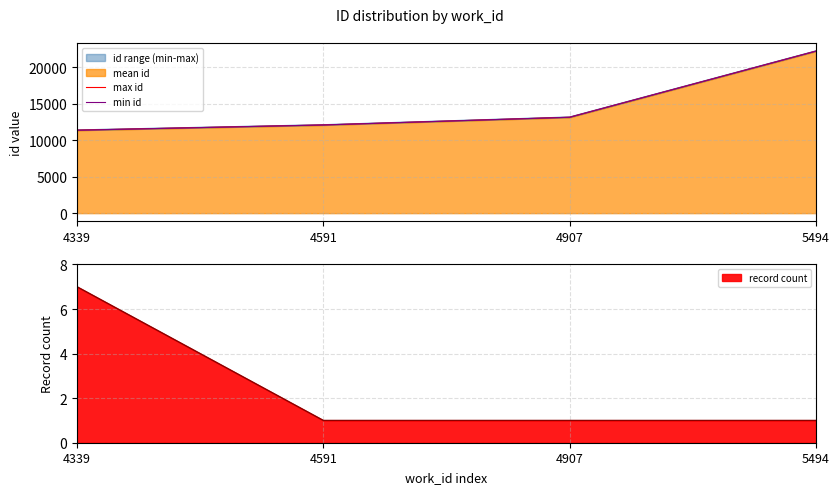

True or false: max id and min id cross at least once.

False